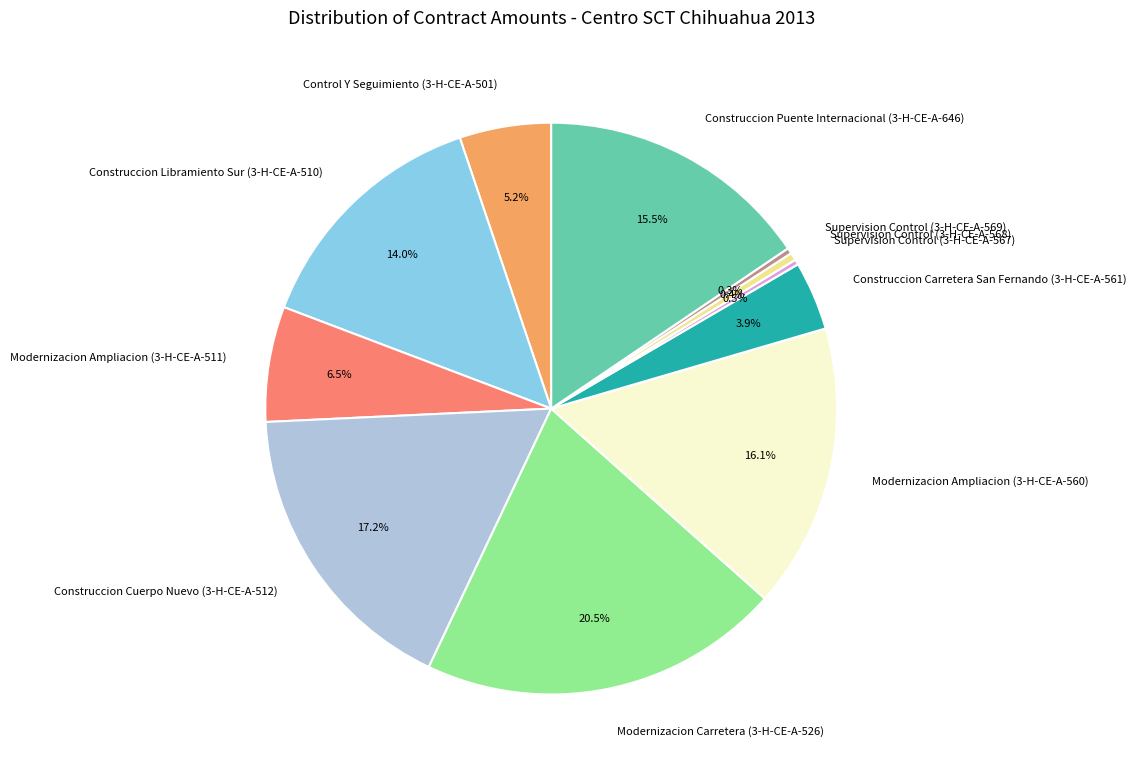

How many slices are in this pie chart?

11